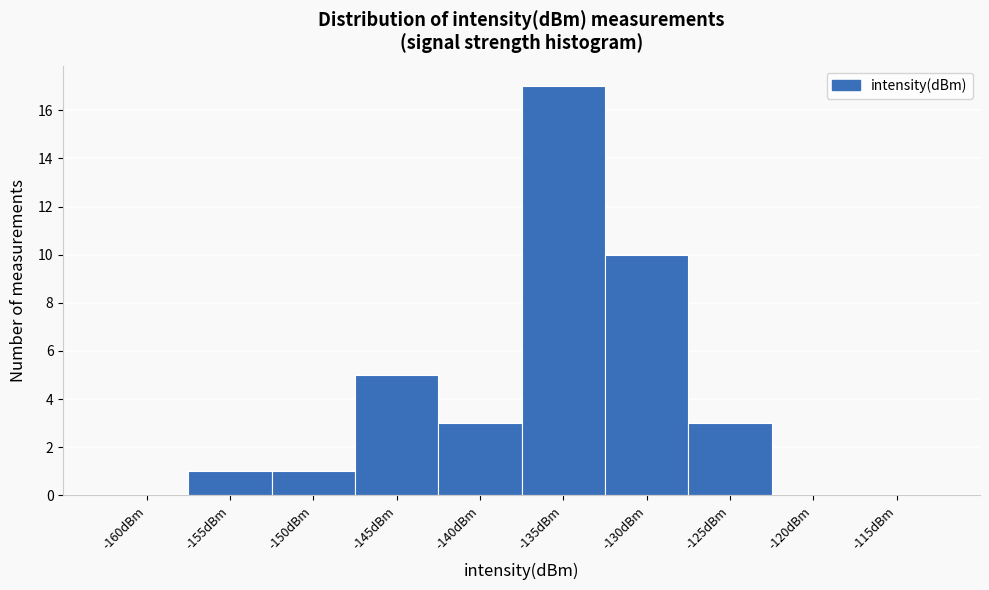

Reading right to left, what are all the values shown in this chart?

-115dBm=0	-120dBm=0	-125dBm=3	-130dBm=10	-135dBm=17	-140dBm=3	-145dBm=5	-150dBm=1	-155dBm=1	-160dBm=0